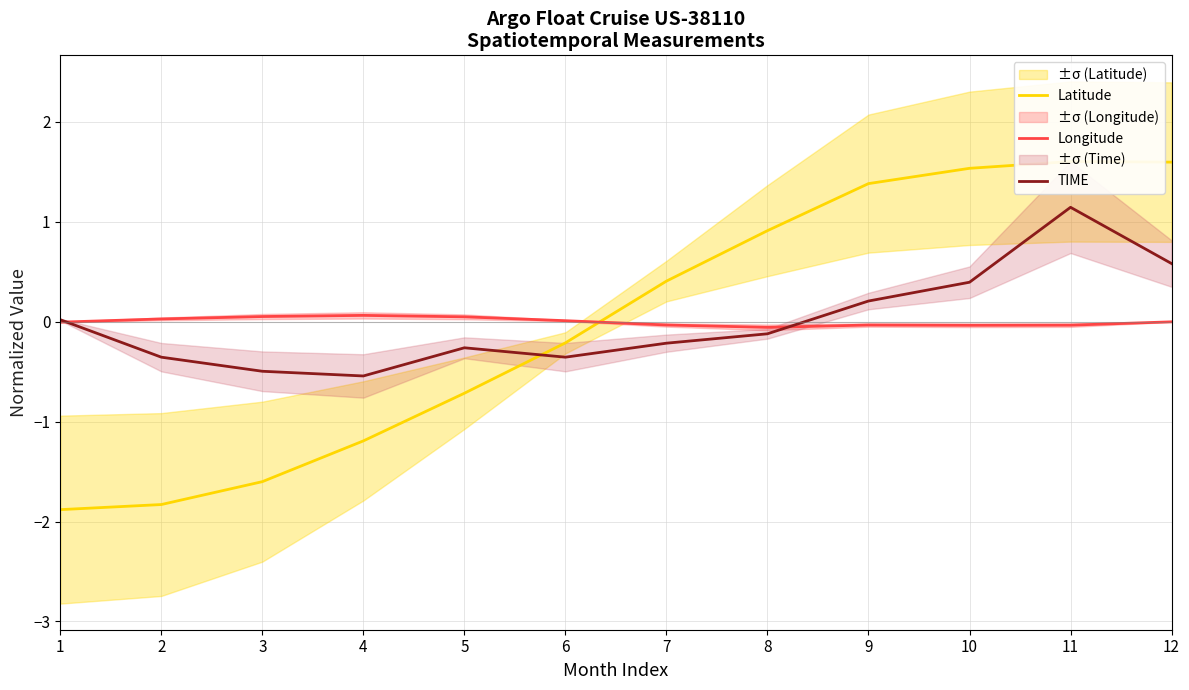

Which series has the largest total across all categories?

Latitude